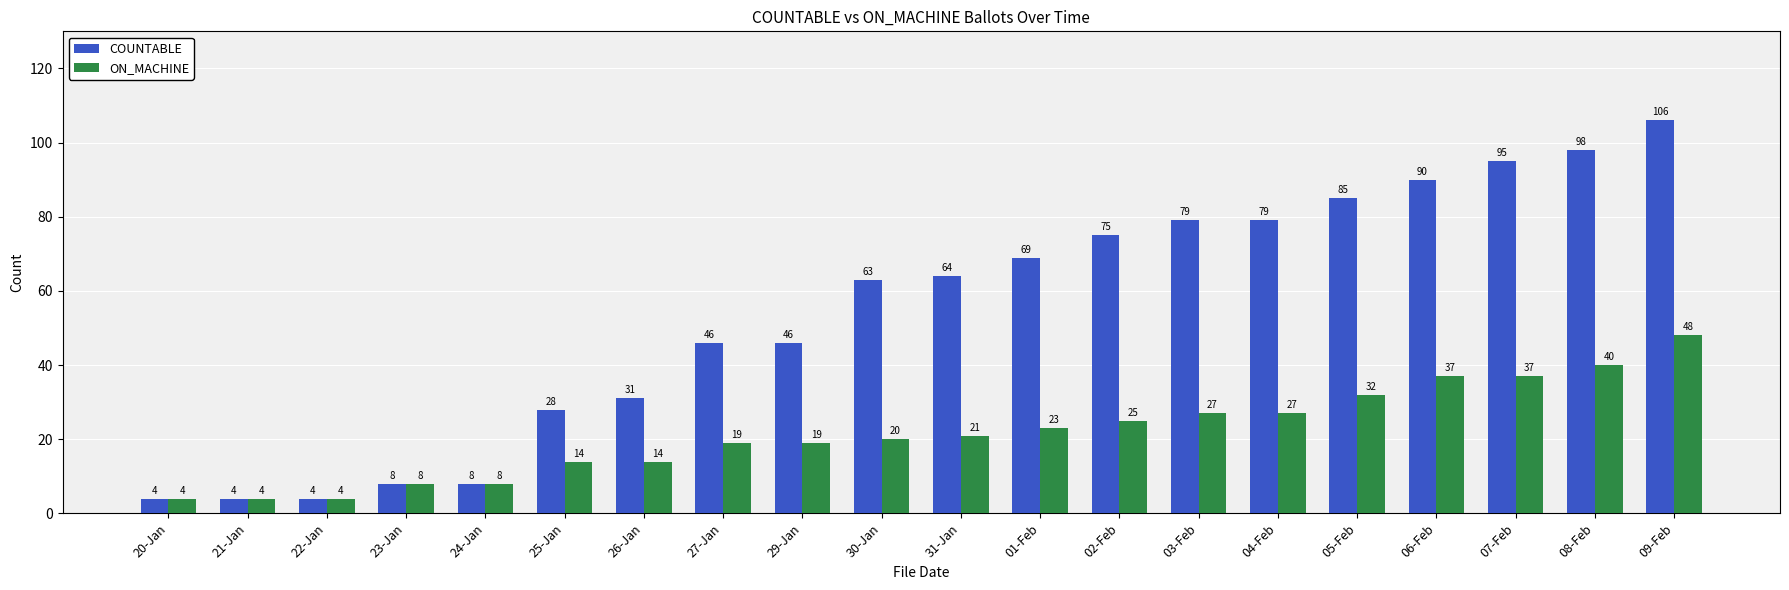

What is the maximum value shown in the chart?

106